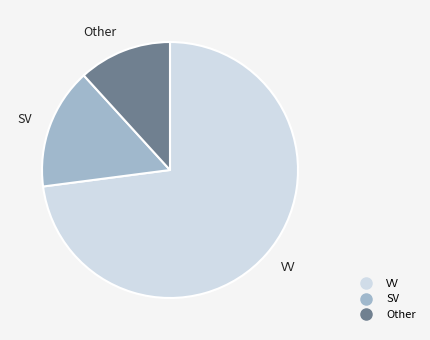

Which slice is the smallest?

Other